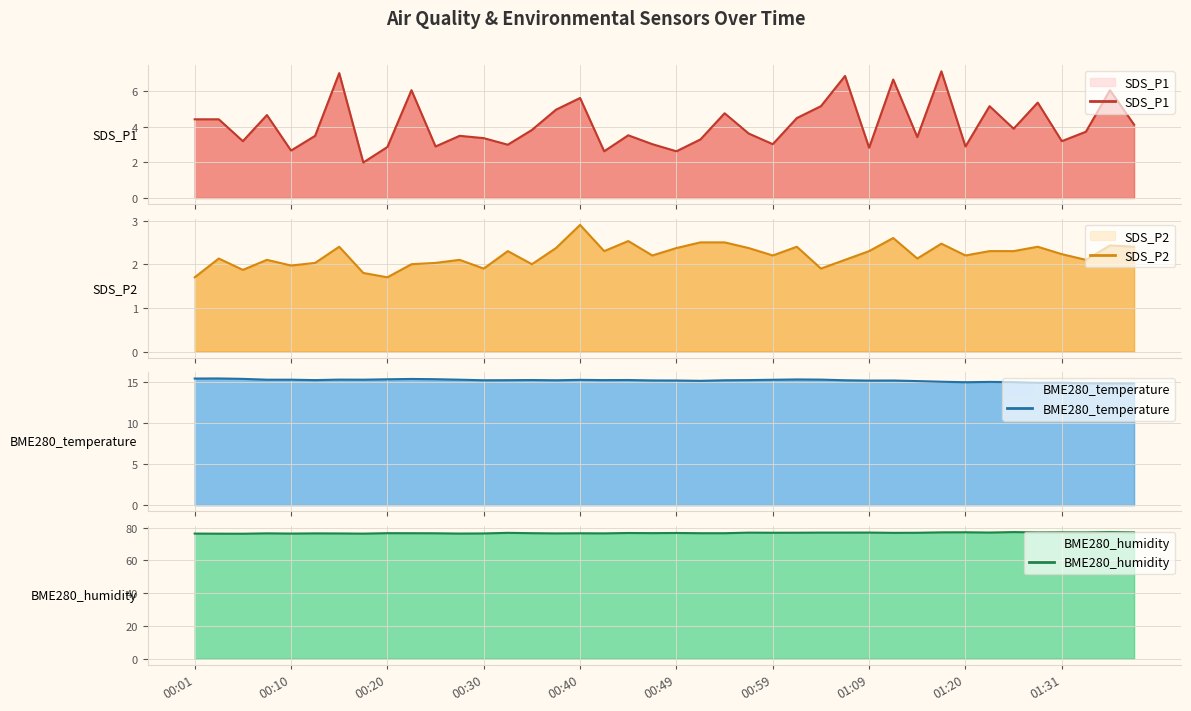

List the labels in order of SDS_P2 value, smallest first.

00:01, 00:20, 00:18, 00:06, 00:30, 01:04, 00:10, 00:23, 00:35, 00:13, 00:25, 00:08, 00:27, 01:07, 01:34, 00:03, 01:15, 00:47, 00:59, 01:20, 01:31, 00:32, 00:42, 01:09, 01:23, 01:26, 00:37, 00:49, 00:57, 00:15, 01:02, 01:29, 01:39, 01:36, 01:18, 00:52, 00:54, 00:45, 01:12, 00:40